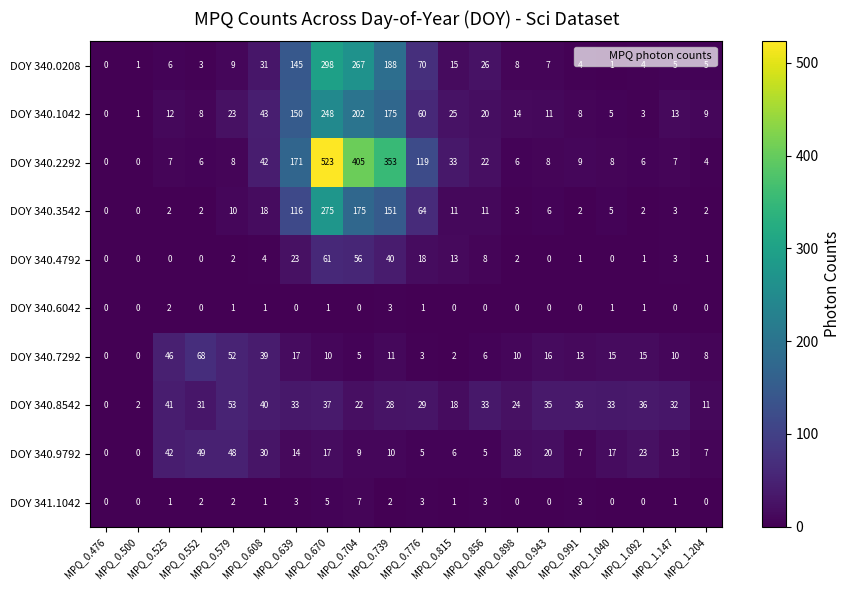

The DOY 340.8542 series shows 19 at MPQ_1.204. True or false?

False